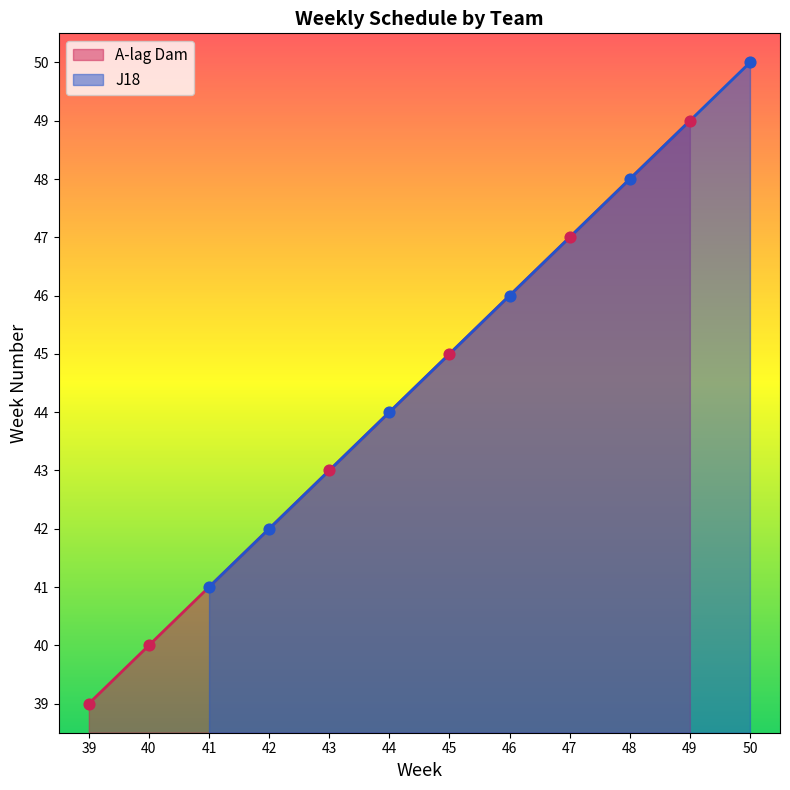

Which series has the widest spread of Y values?

A-lag Dam